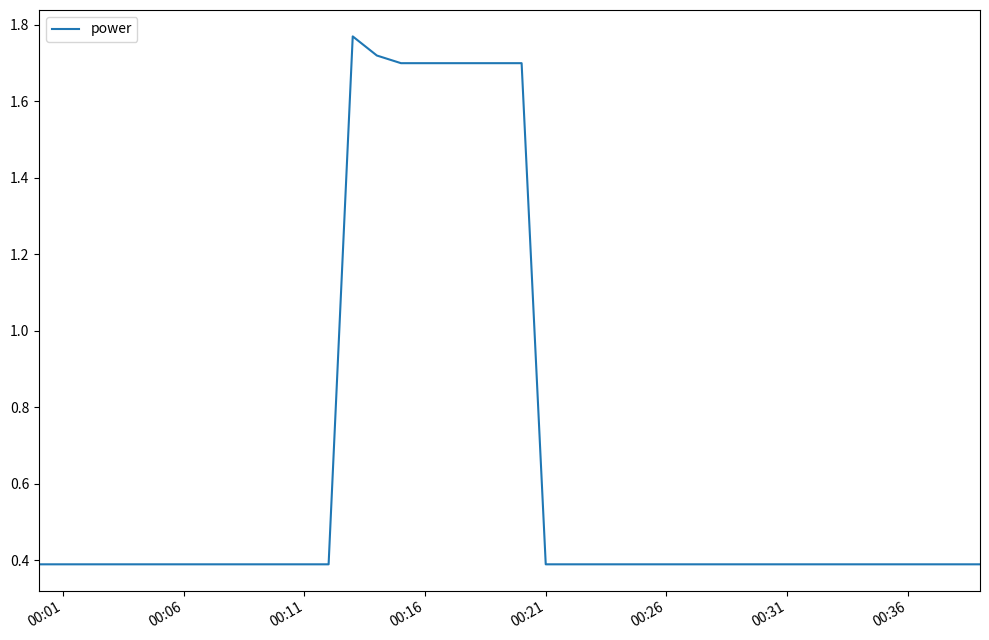

What is the smallest value displayed?

0.4